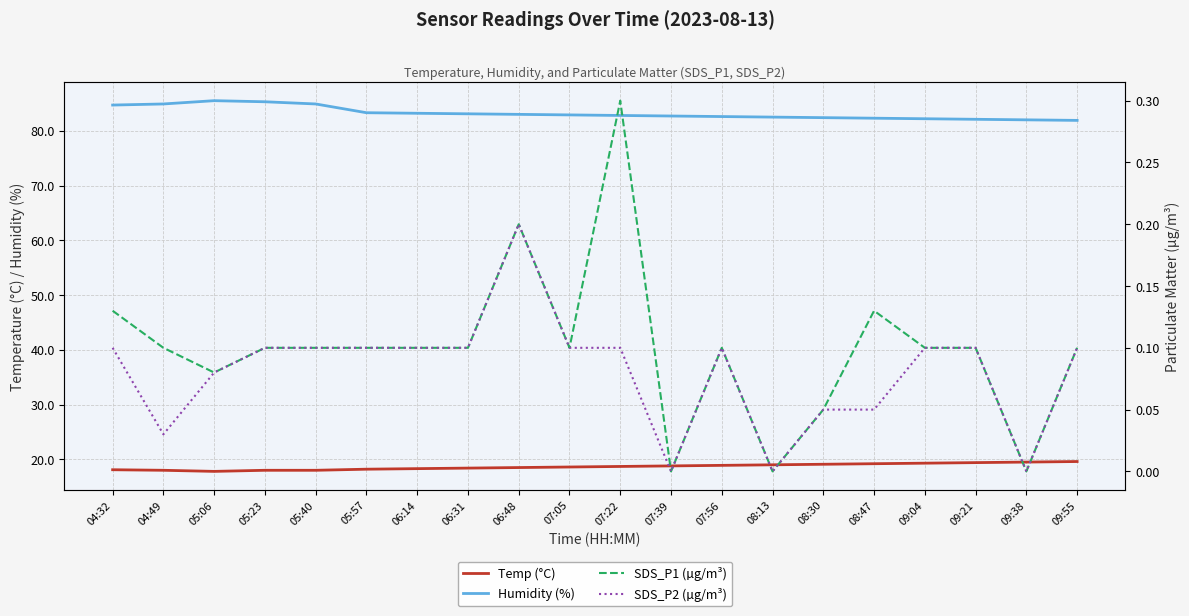

Reading right to left, what are all the values shown in this chart?

Humidity (%): 09:55=81.9	09:38=82.0	09:21=82.1	09:04=82.2	08:47=82.3	08:30=82.4	08:13=82.5	07:56=82.6	07:39=82.7	07:22=82.8	07:05=82.9	06:48=83.0	06:31=83.1	06:14=83.2	05:57=83.3	05:40=84.9	05:23=85.3	05:06=85.5	04:49=84.9	04:32=84.7
Temp (°C): 09:55=19.6	09:38=19.5	09:21=19.4	09:04=19.3	08:47=19.2	08:30=19.1	08:13=19.0	07:56=18.9	07:39=18.8	07:22=18.7	07:05=18.6	06:48=18.5	06:31=18.4	06:14=18.3	05:57=18.2	05:40=18.0	05:23=18.0	05:06=17.8	04:49=18.0	04:32=18.1
SDS_P1 (µg/m³): 09:55=0.1	09:38=0.0	09:21=0.1	09:04=0.1	08:47=0.1	08:30=0.1	08:13=0.0	07:56=0.1	07:39=0.0	07:22=0.3	07:05=0.1	06:48=0.2	06:31=0.1	06:14=0.1	05:57=0.1	05:40=0.1	05:23=0.1	05:06=0.1	04:49=0.1	04:32=0.1
SDS_P2 (µg/m³): 09:55=0.1	09:38=0.0	09:21=0.1	09:04=0.1	08:47=0.1	08:30=0.1	08:13=0.0	07:56=0.1	07:39=0.0	07:22=0.1	07:05=0.1	06:48=0.2	06:31=0.1	06:14=0.1	05:57=0.1	05:40=0.1	05:23=0.1	05:06=0.1	04:49=0.0	04:32=0.1